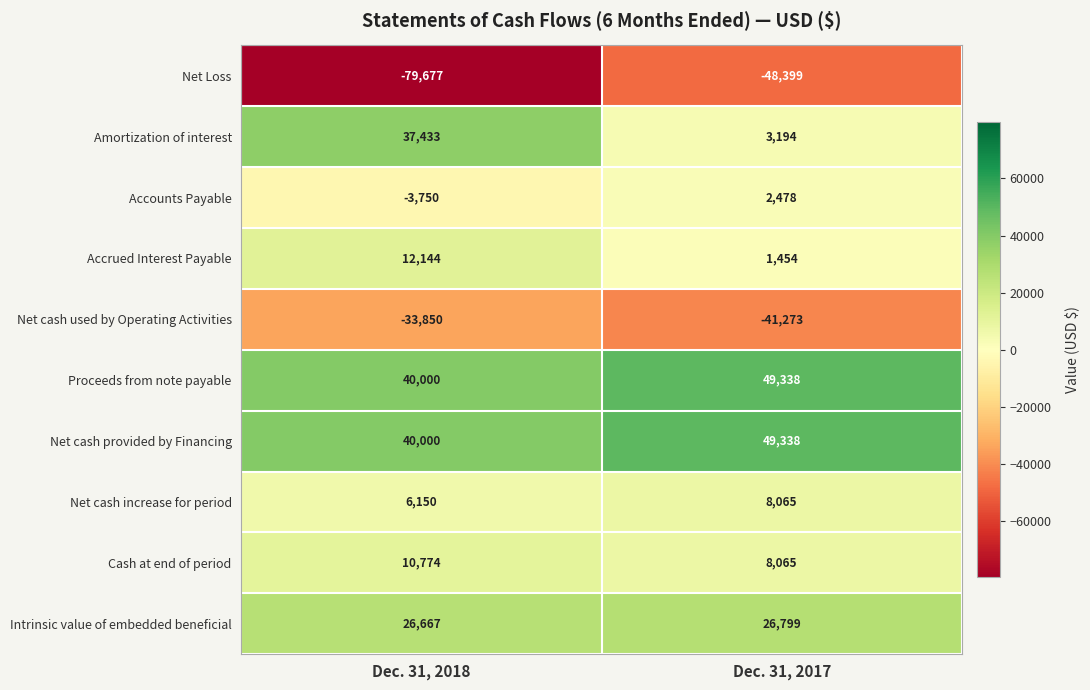

True or false: Intrinsic value of embedded beneficial has a value of 41749 at Dec. 31, 2017.

False